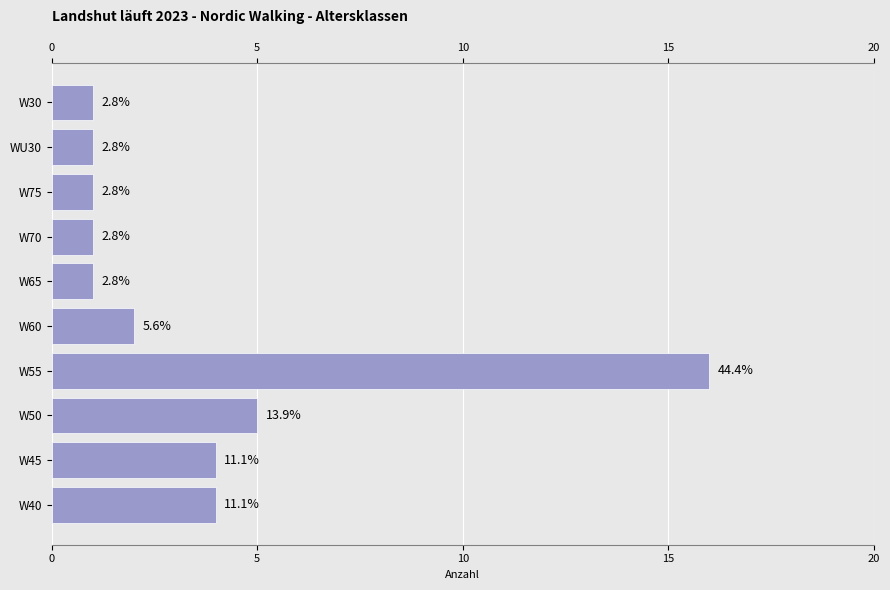

What is the maximum value shown in the chart?

16